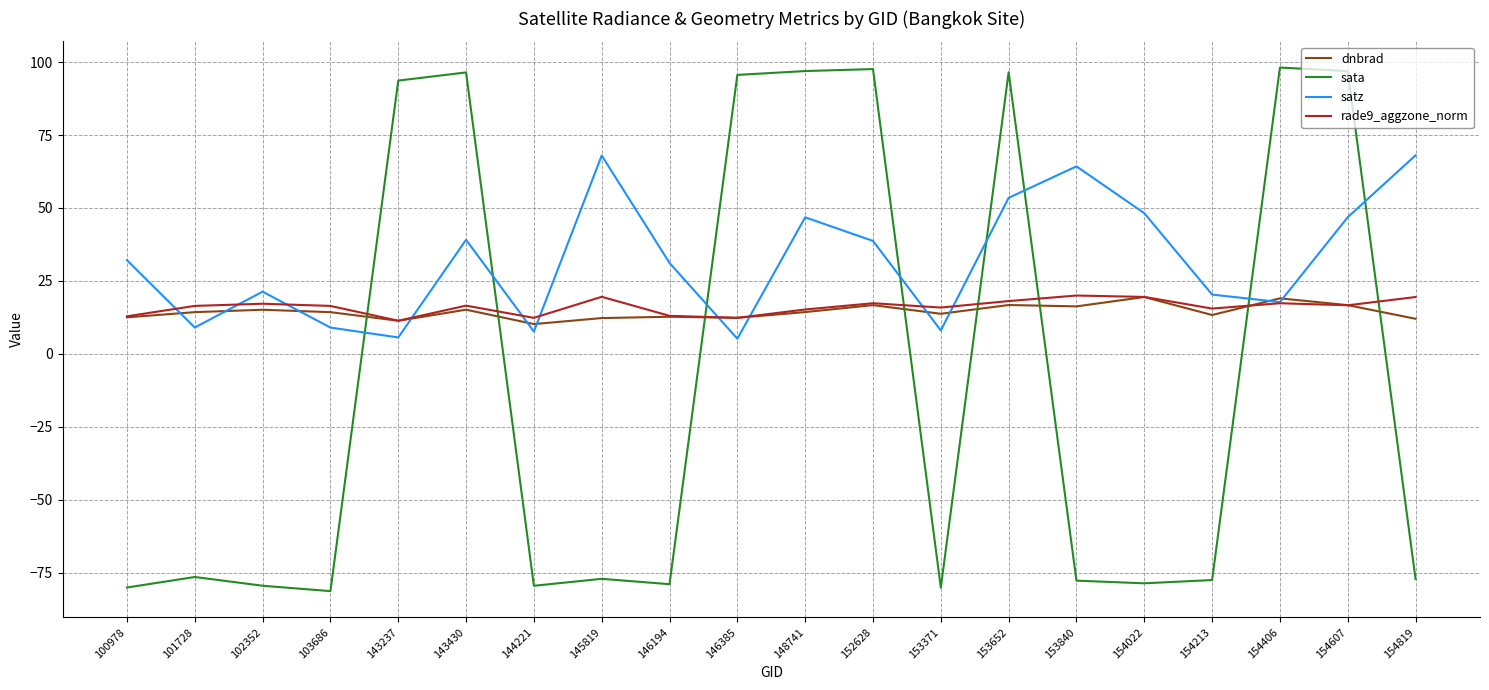

True or false: dnbrad has more than 2 interior local peaks.

True